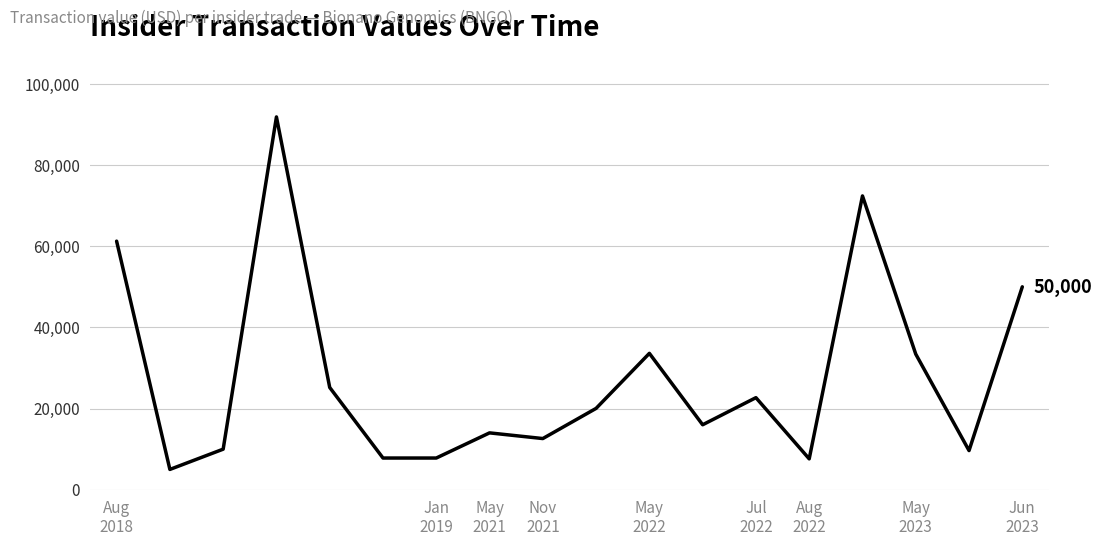

What is the minimum value shown in the chart?

4992